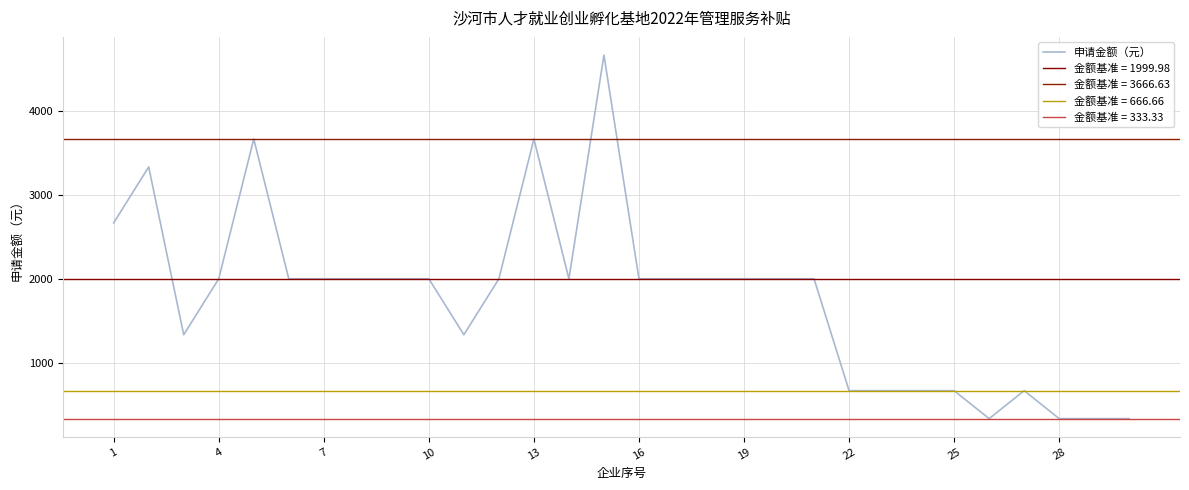

What is the minimum value for 申请金额（元）?

333.3